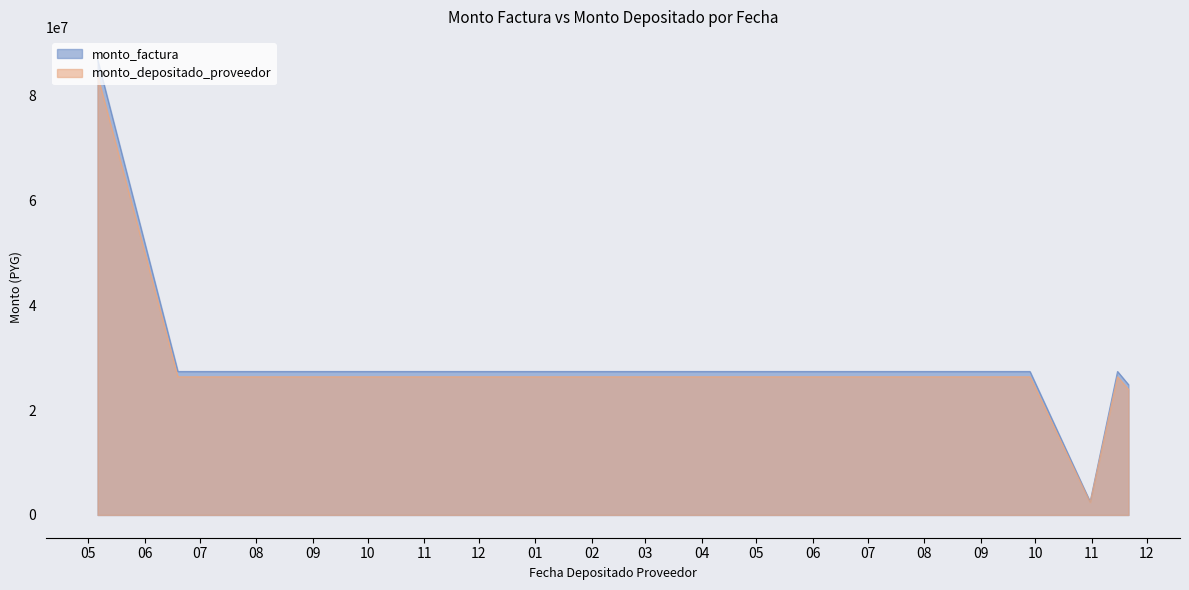

At which category does monto_factura reach its first local peak?

2016-11-15